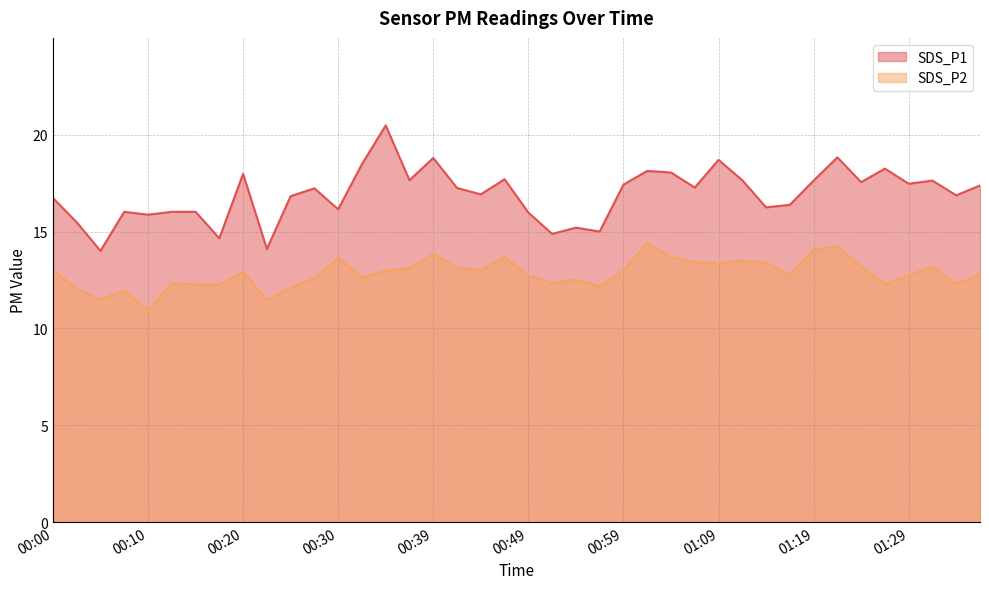

At which label does SDS_P2 reach its peak?

01:02